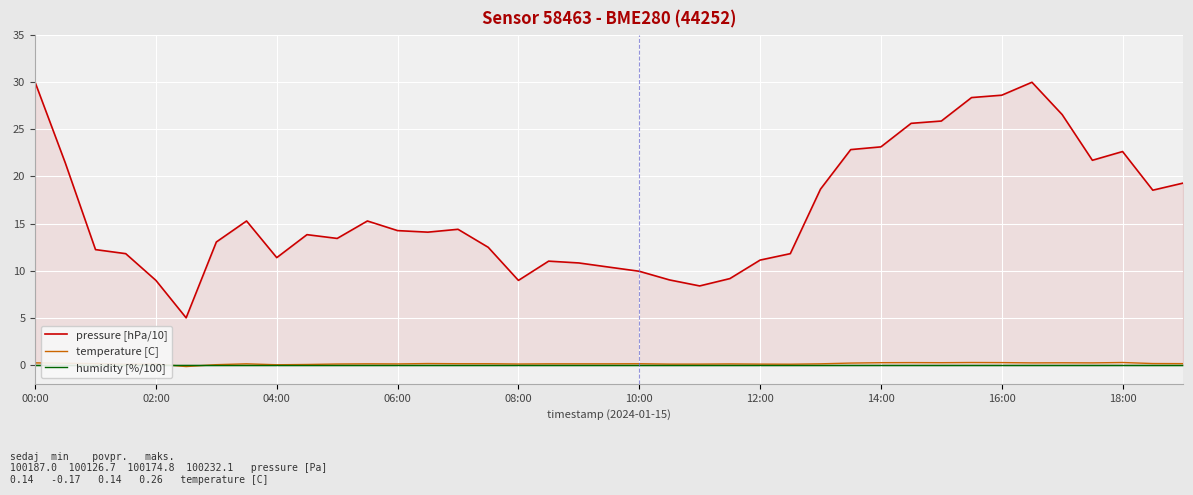

Rank the series by their maximum value, from highest to lowest.

pressure [hPa/10], temperature [C], humidity [%/100]